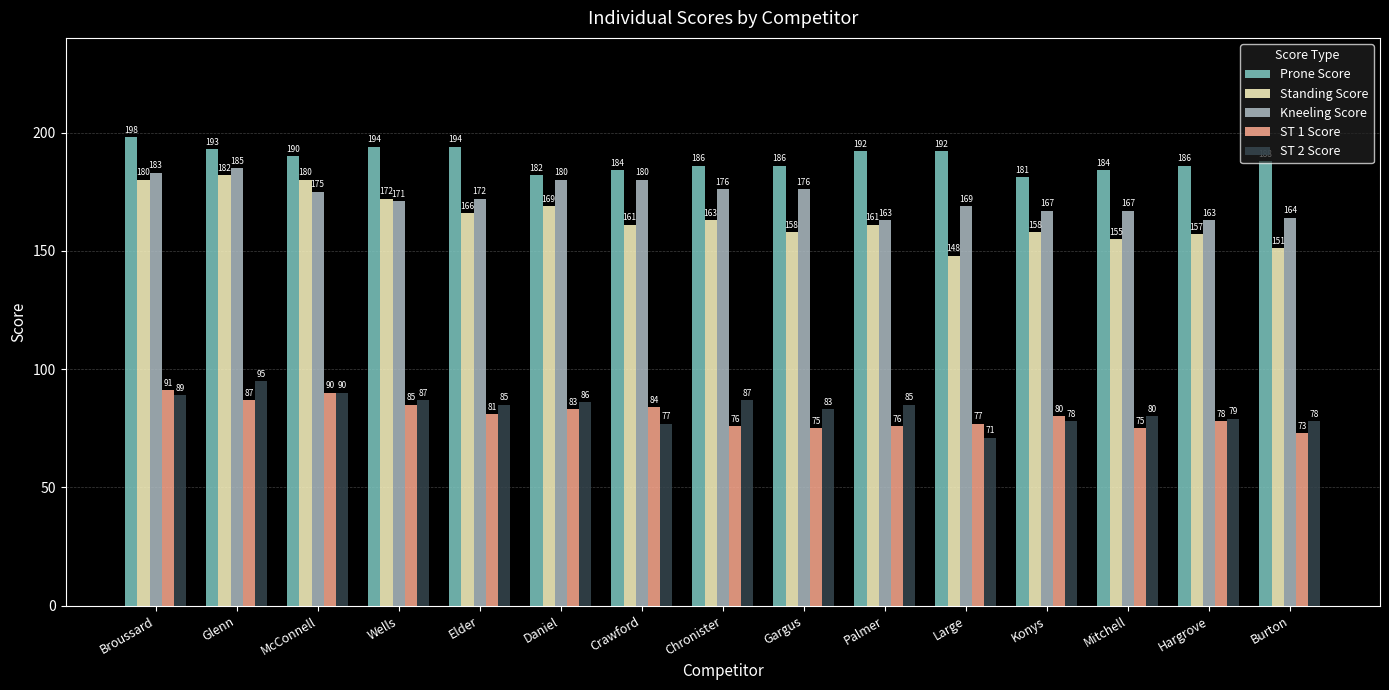

What is the approximate value of ST 2 Score at Glenn?

95